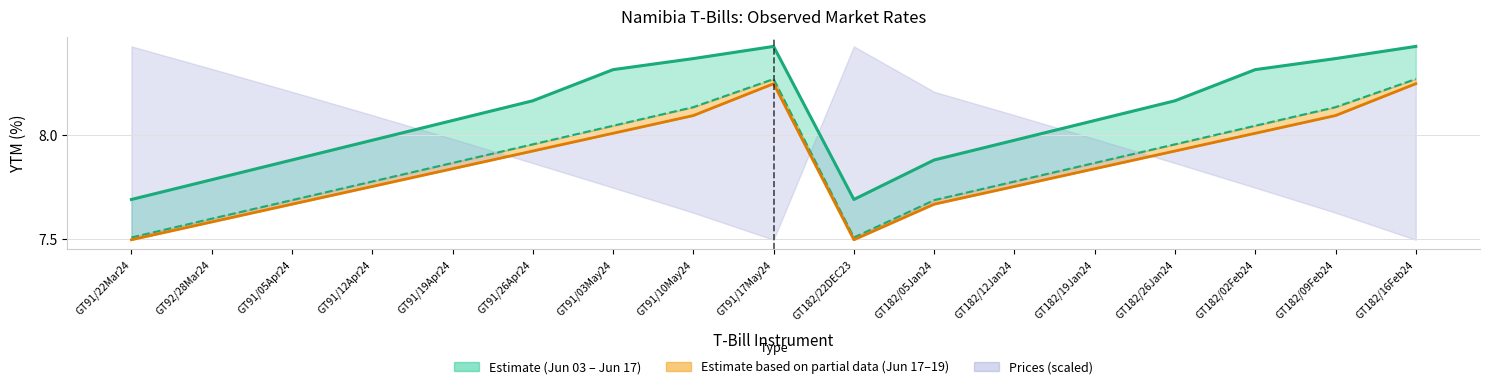

Is the value of YTM 2024-06-19 at GT91/22Mar24 greater than the value of YTM 2024-06-17 at GT92/28Mar24?

No